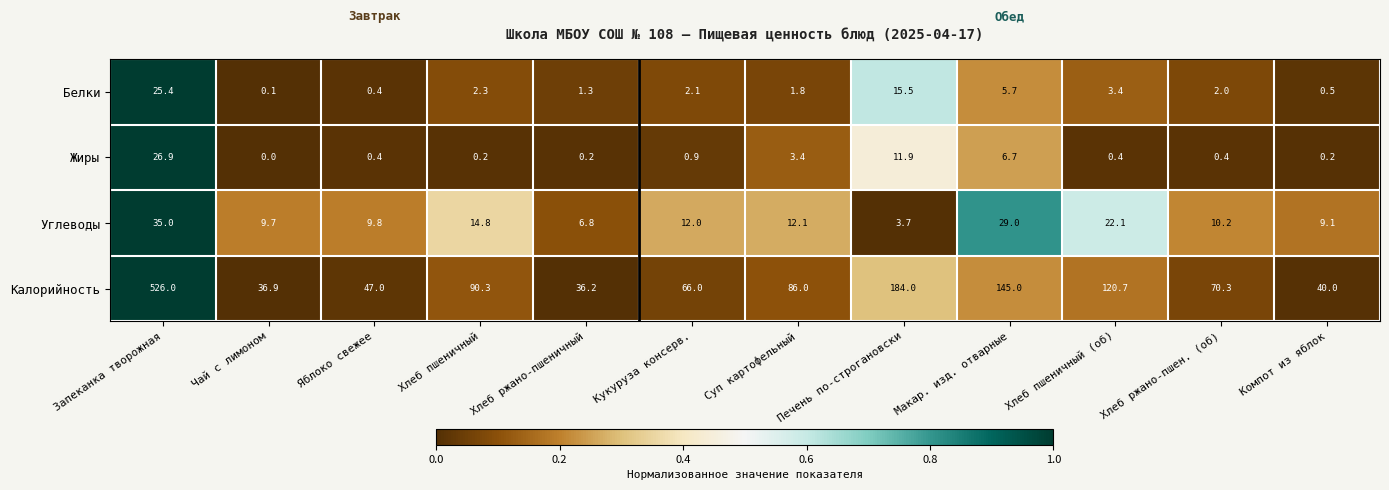

Which series has the widest spread of values?

Калорийность